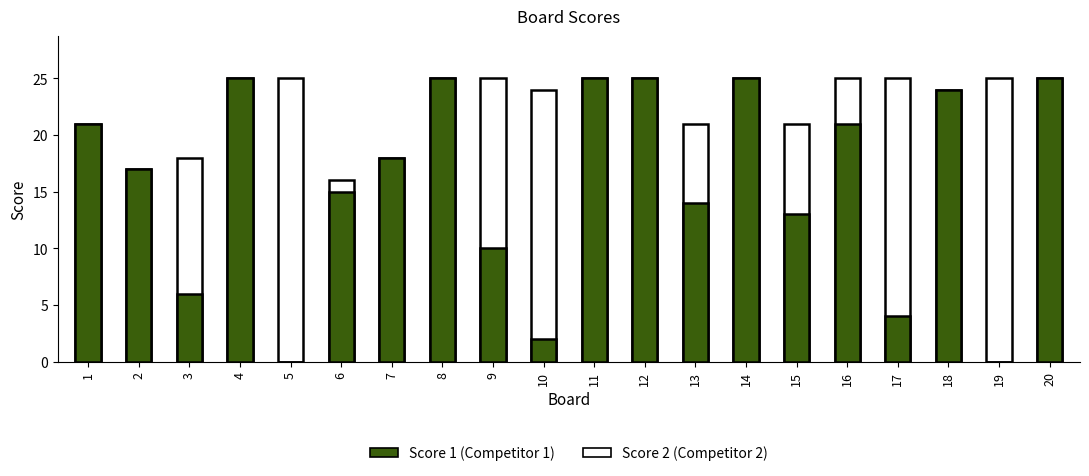

Count the number of data series in this chart.

2